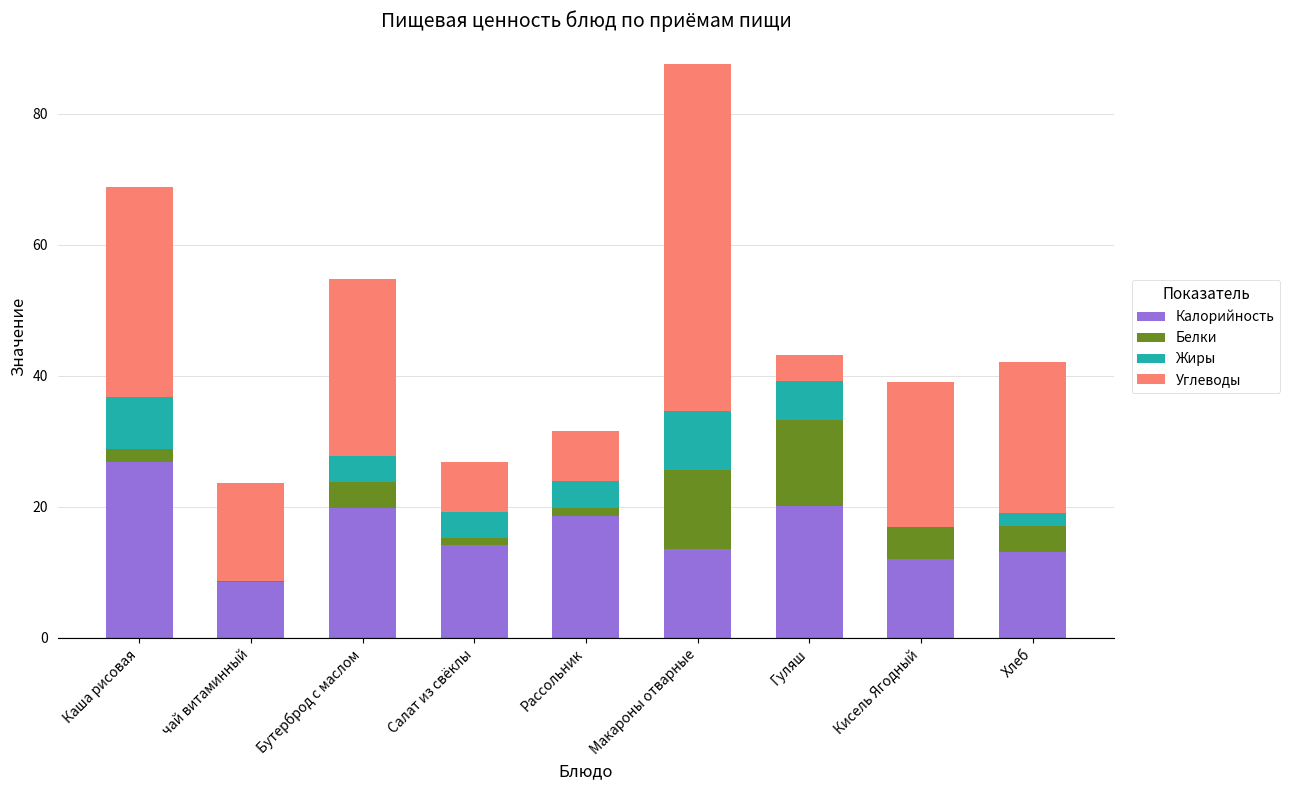

What is the total value across all series at Хлеб?

42.1